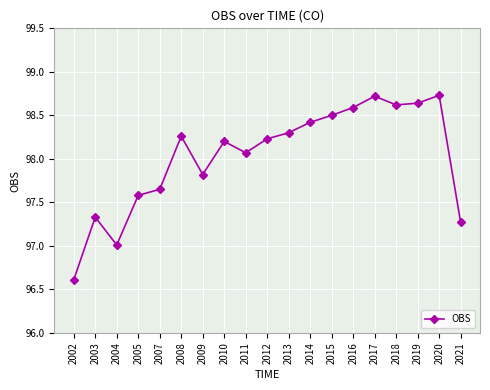

What is the difference between the maximum and minimum values?

2.1